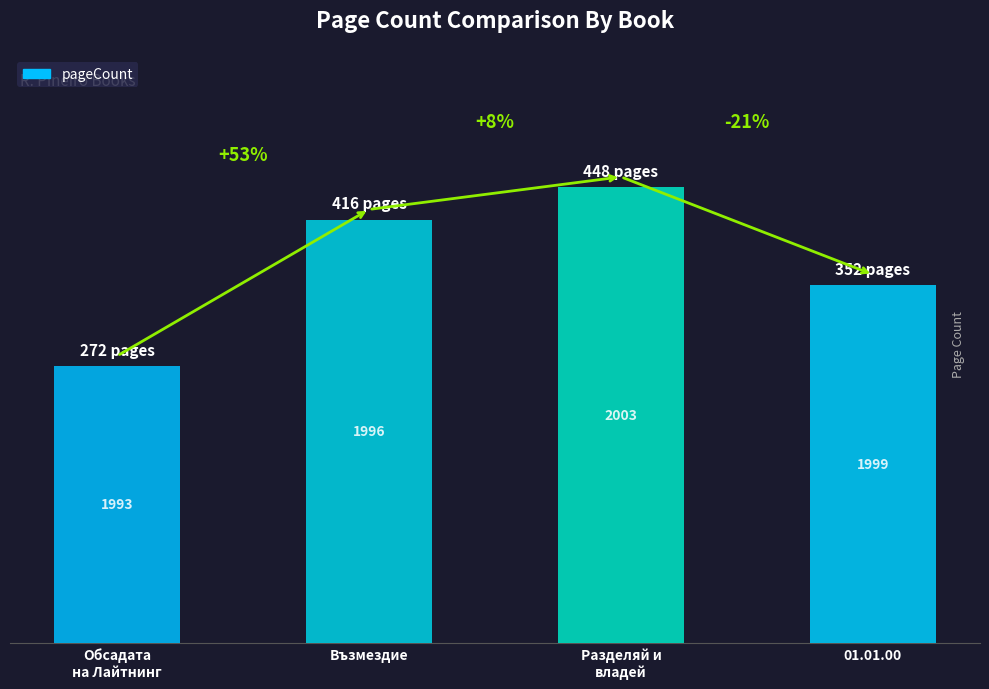

List the labels in order of value, largest first.

Разделяй и
владей, Възмездие, 01.01.00, Обсадата
на Лайтнинг